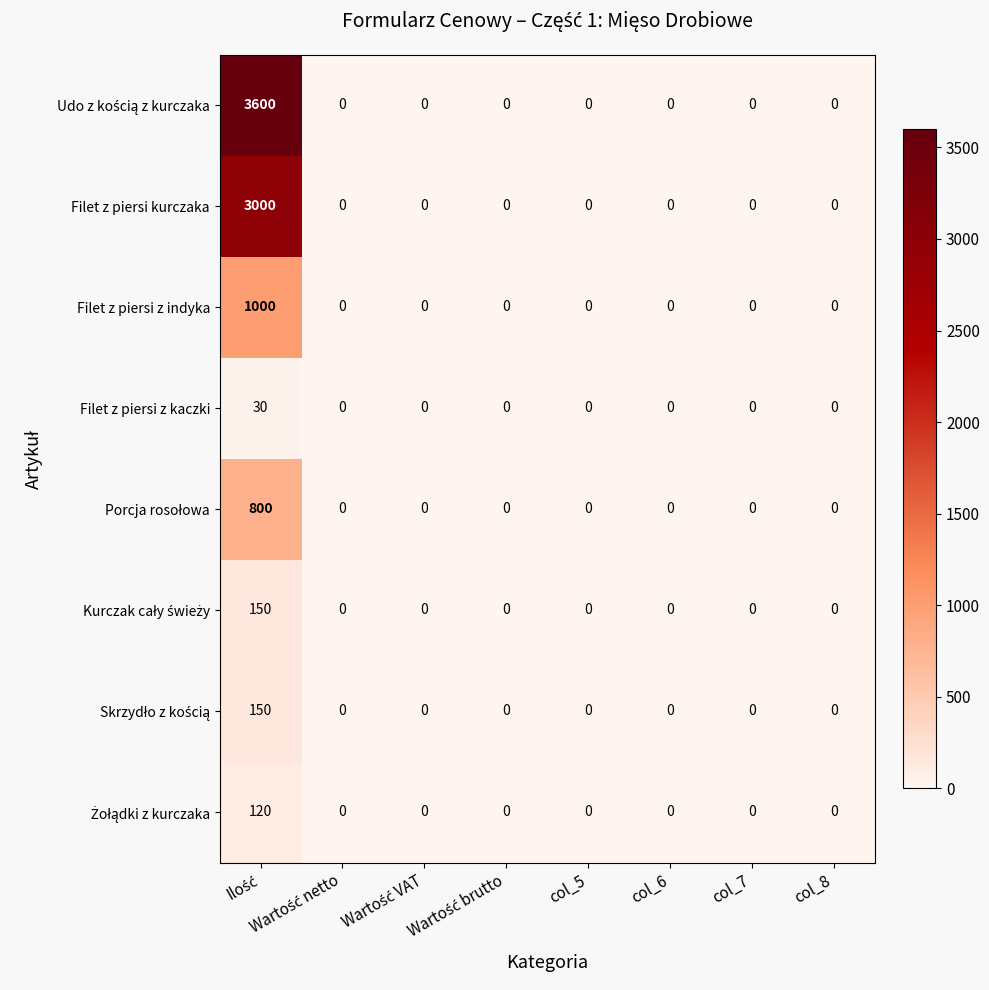

What is the difference between the maximum and minimum values in the Filet z piersi z kaczki series?

30